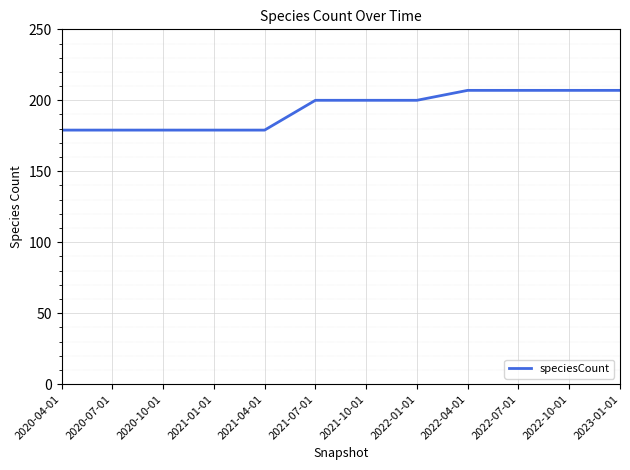

What value does the data have at 2022-07-01, to the nearest 5?

205